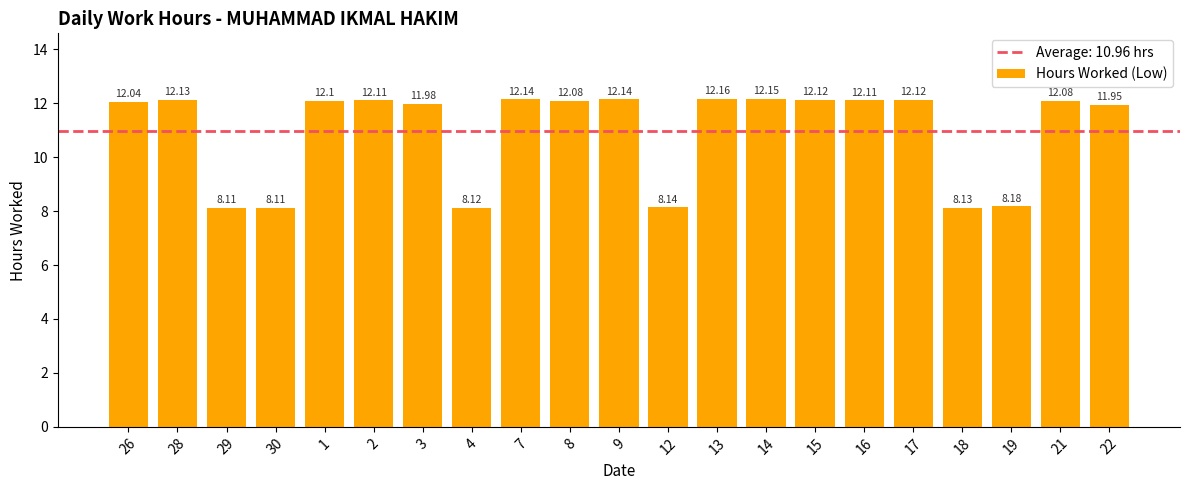

What is the sum of all values?

230.2